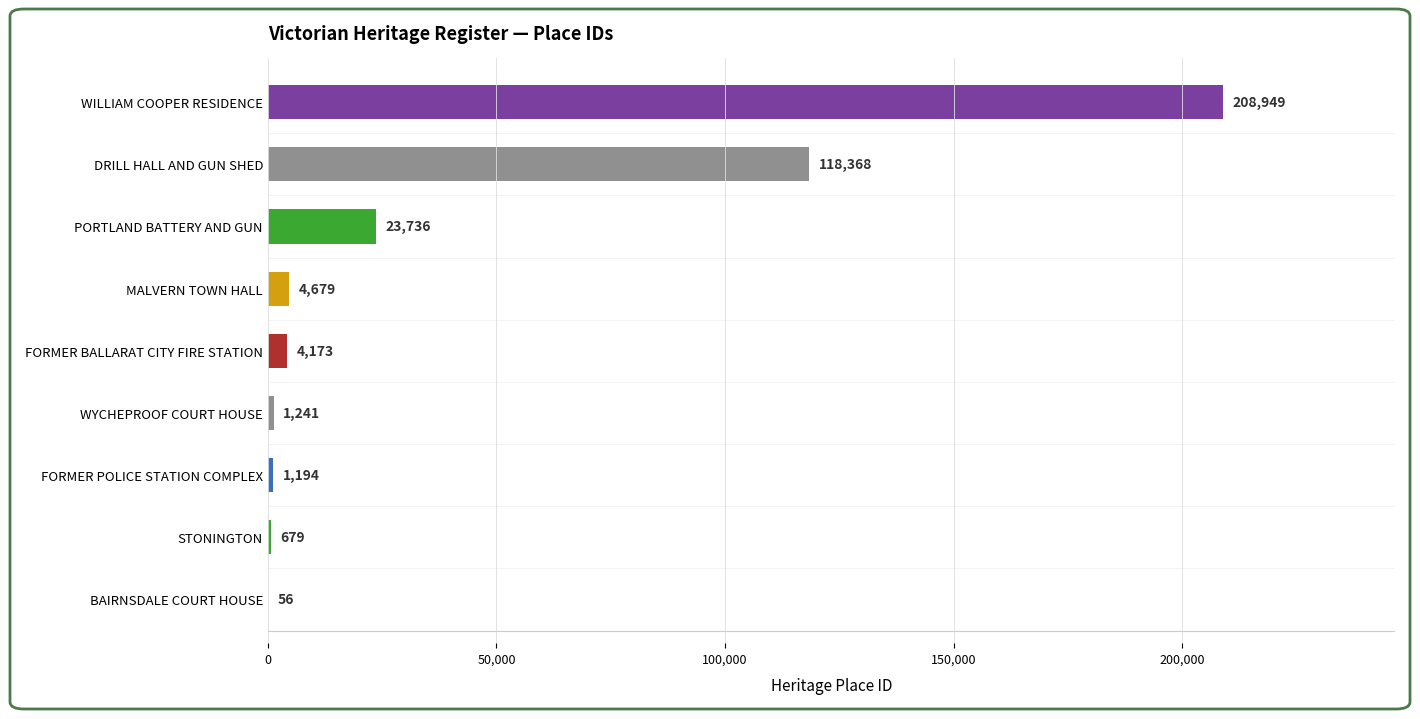

Read the value at WYCHEPROOF COURT HOUSE.

1241